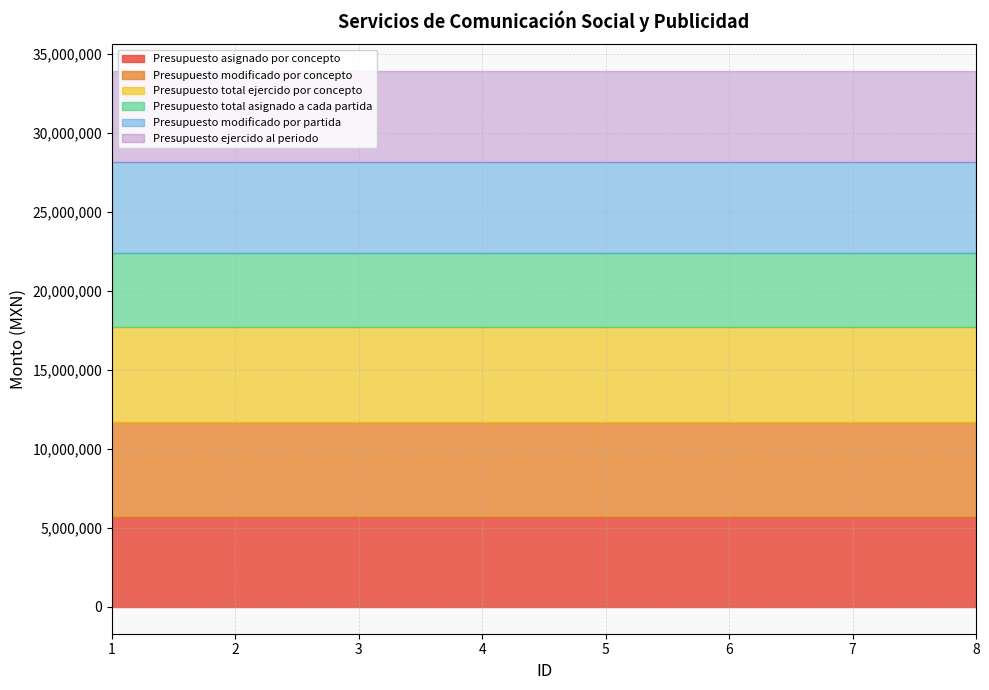

What is the greatest value displayed?

6029000